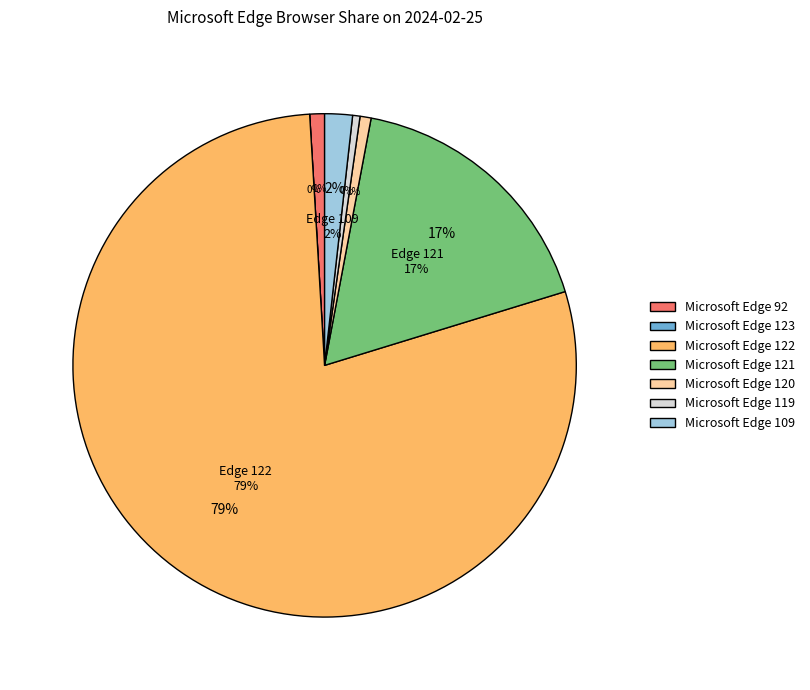

Which category has the biggest portion of the pie?

Microsoft Edge 122